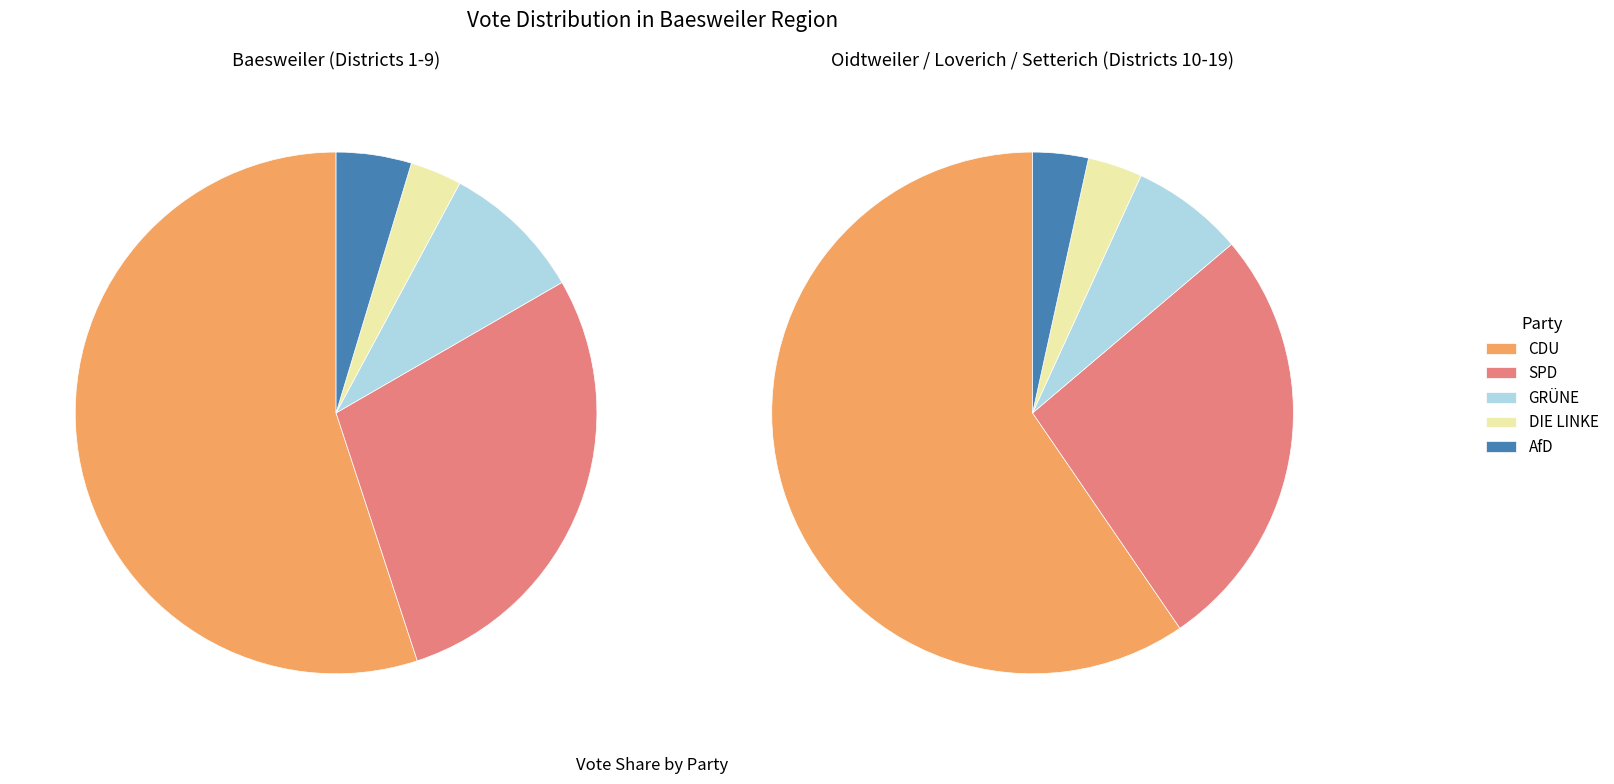

Does 6 Baesweiler account for over 50% of the chart?

No